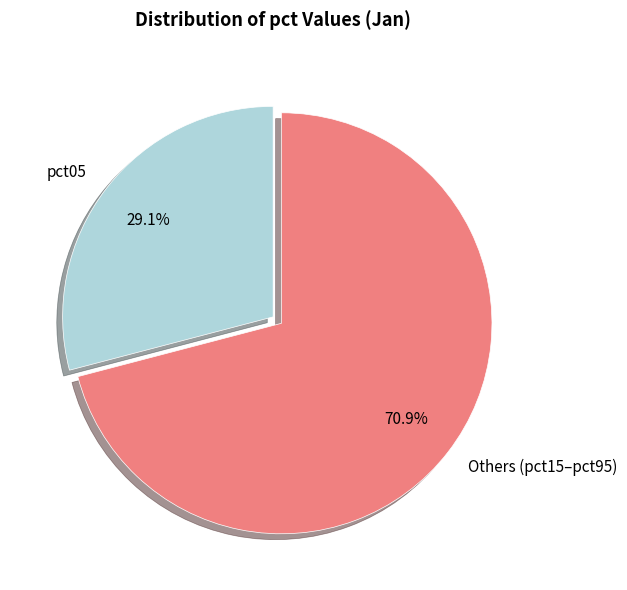

Approximately how many times larger is the value at pct05 compared to Others (pct15–pct95)?

0.4